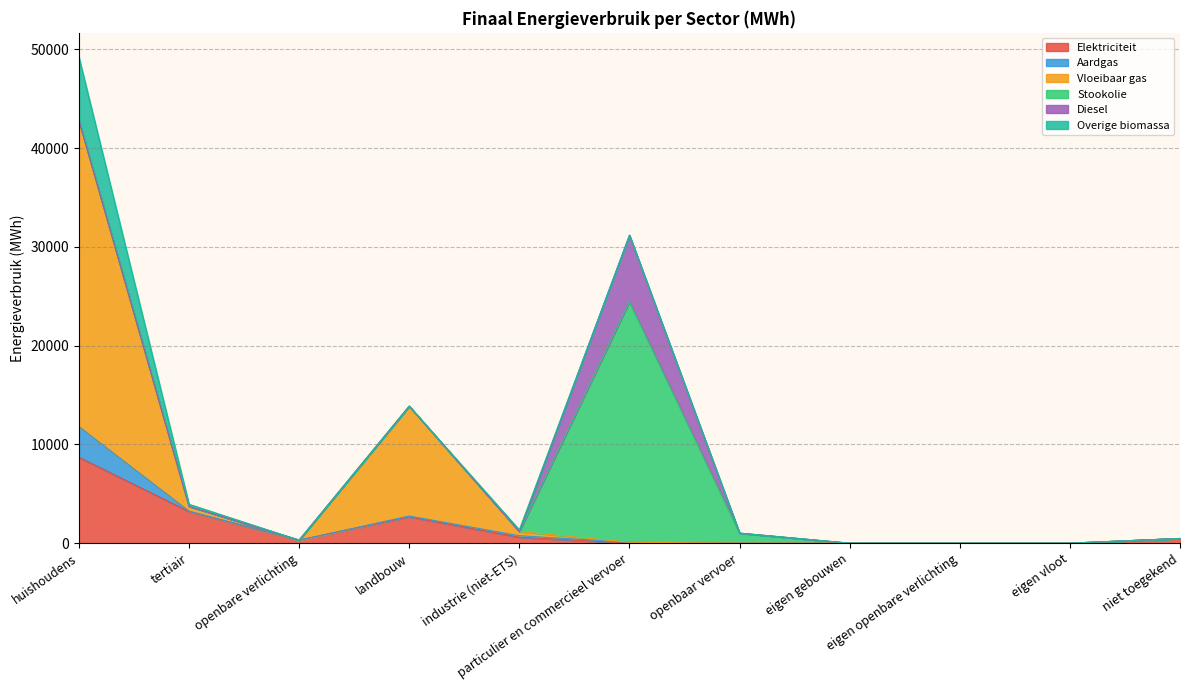

At how many categories does at least one series exceed 11201?

2